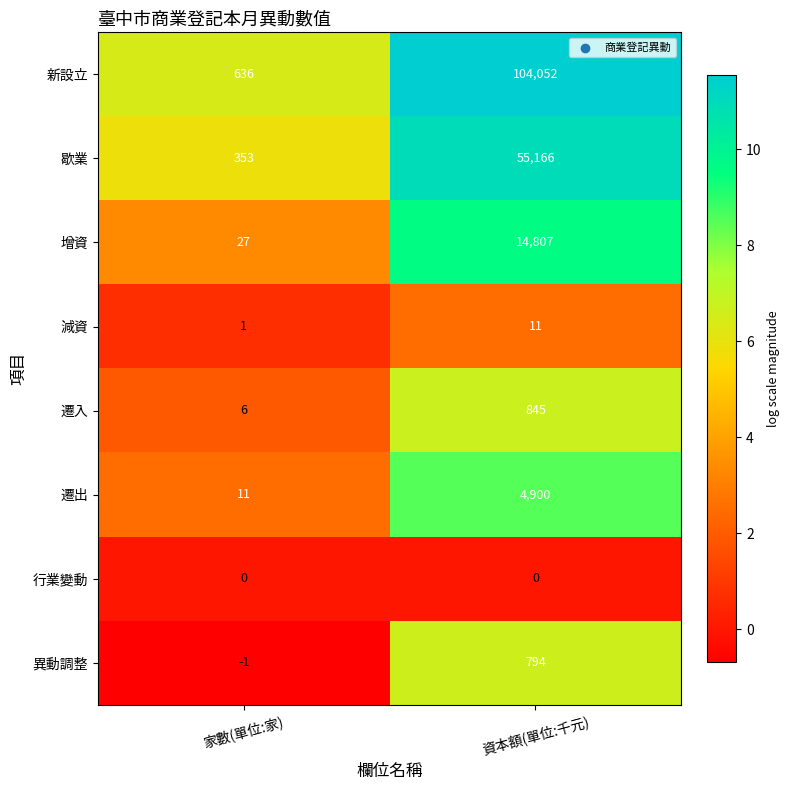

Is it true that 遷入 equals 845 at 資本額(單位:千元)?

True